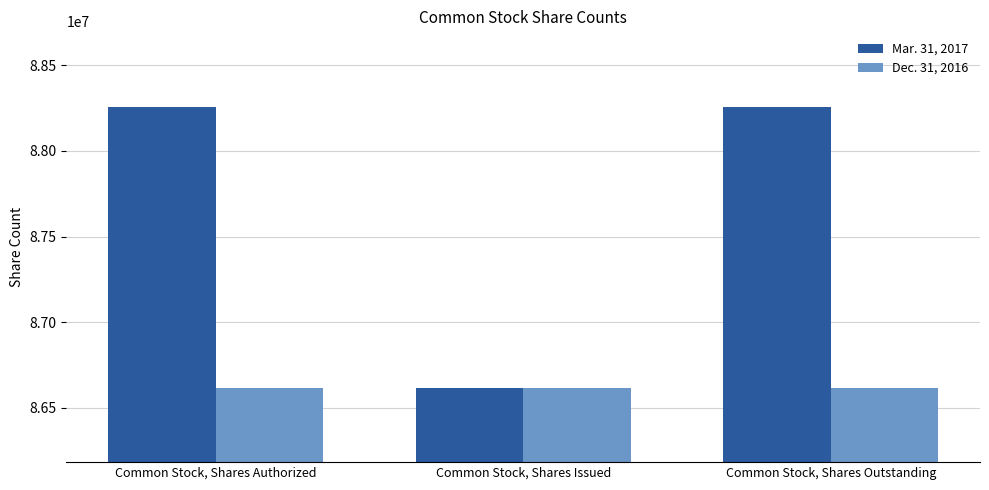

How many groups of bars are there?

3